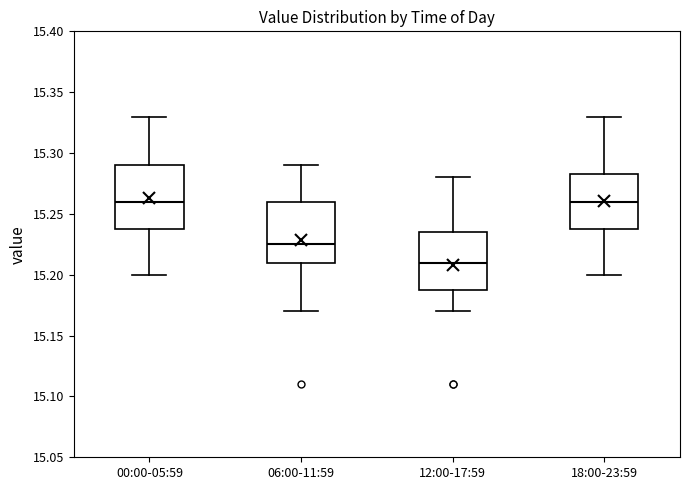

Reading left to right, transcribe this box plot: for each box, give where its median line is, the range the box spans, and where its two whiskers end, as read against the y-axis. The values are not printed on the chart, so give them approximately, as read against the axis.

00:00-05:59: median 15.260, box 15.240 to 15.290, whiskers 15.200 to 15.330
06:00-11:59: median 15.225, box 15.210 to 15.260, whiskers 15.170 to 15.290
12:00-17:59: median 15.210, box 15.190 to 15.235, whiskers 15.170 to 15.280
18:00-23:59: median 15.260, box 15.240 to 15.285, whiskers 15.200 to 15.330